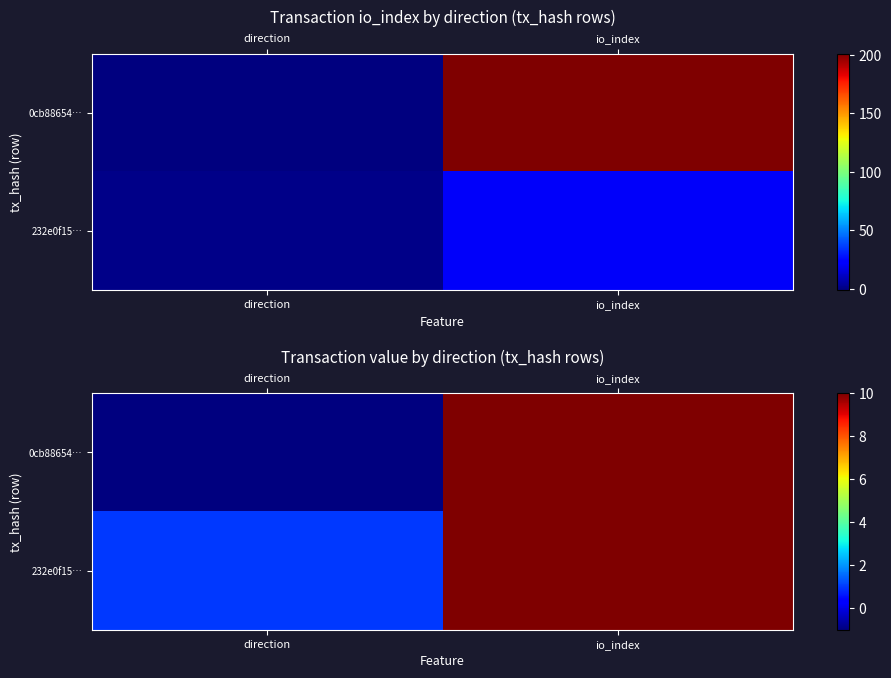

What is the sum of the 232e0f15… values at io_index and direction?

11